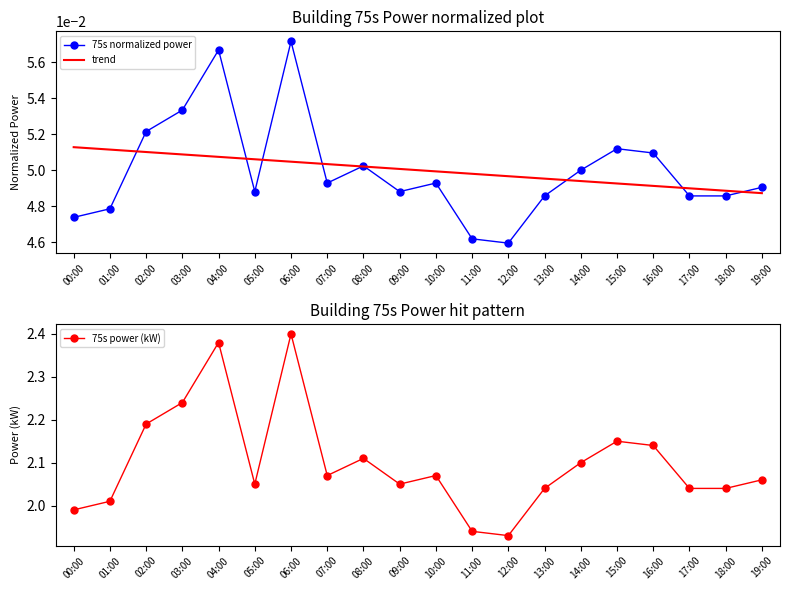

At which category does the chart reach its peak across all series?

06:00